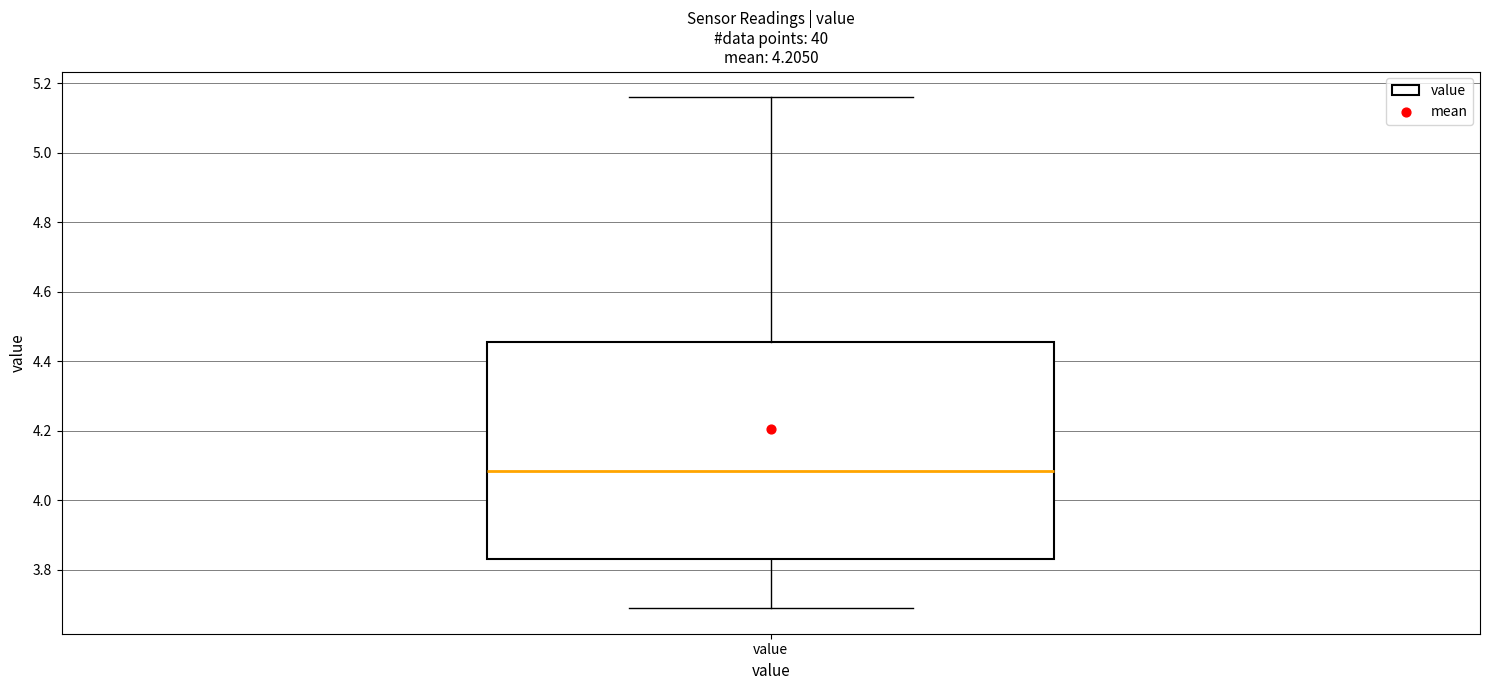

Read this box plot against the y-axis: the position of the median line, the range covered by the box, and the ends of both whiskers. The values are not printed on the chart, so give them approximately, as read against the axis.

median 4.08, box 3.84 to 4.46, whiskers 3.70 to 5.16